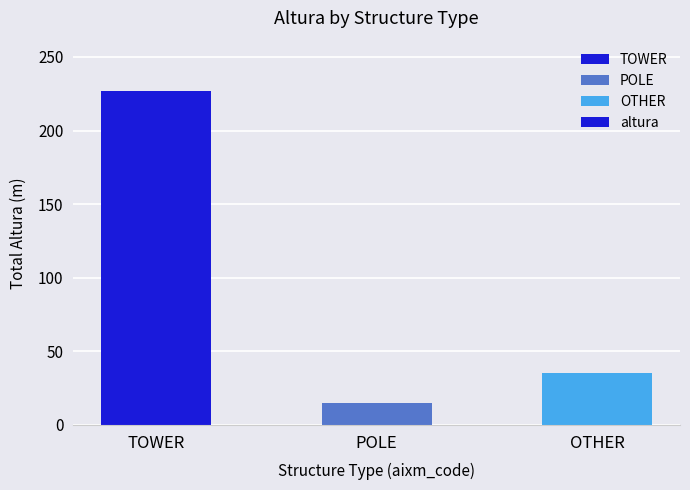

The chart shows a value of 373 at TOWER. True or false?

False